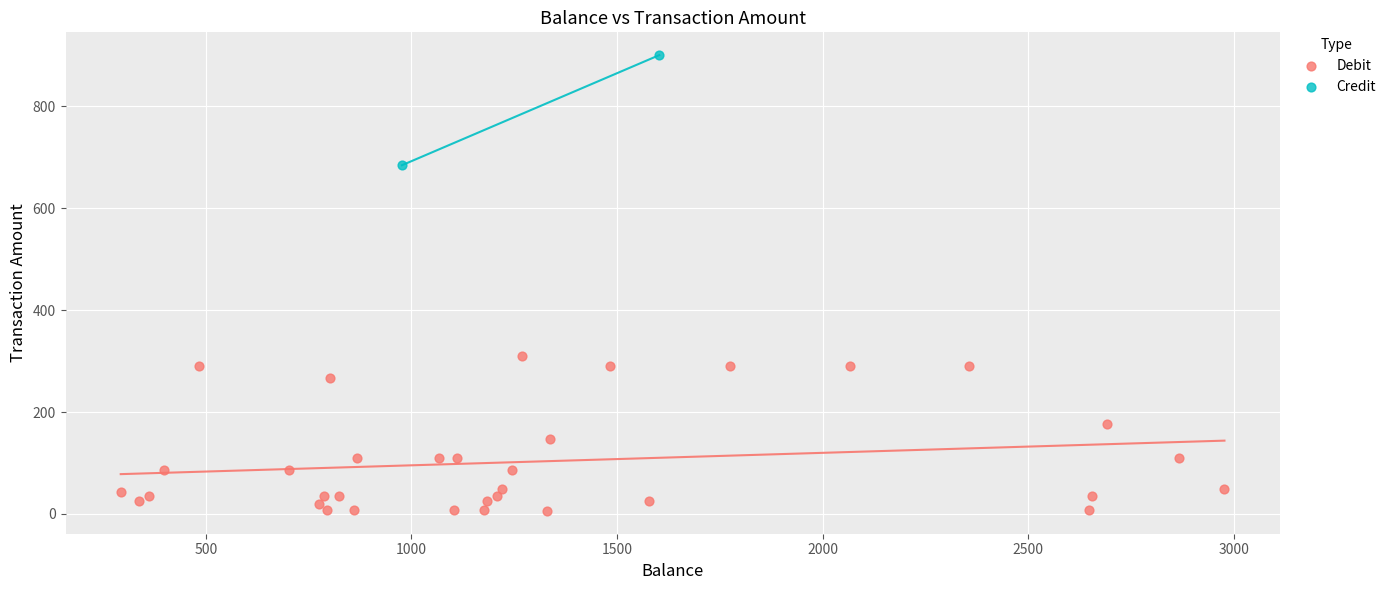

What are all the series names shown in the legend?

Debit, Credit